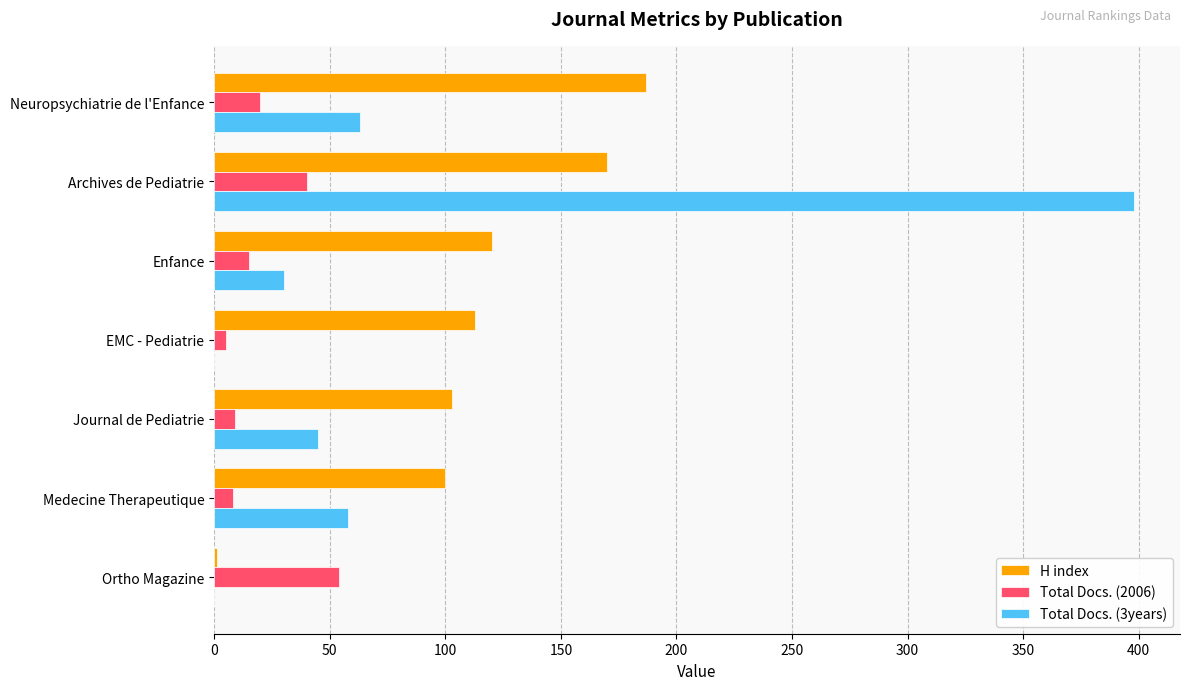

The value of Total Docs. (3years) at Medecine Therapeutique is 58. True or false?

True